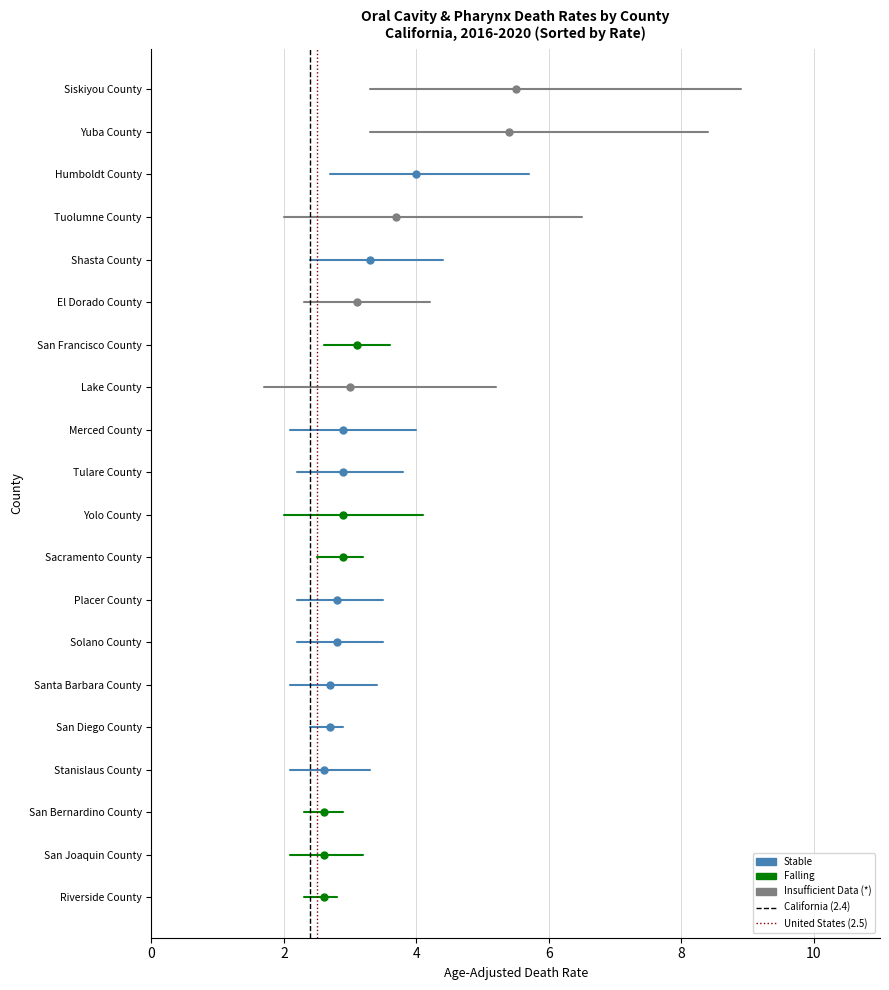

Which series has the largest Y range (max minus min)?

California (2.4)